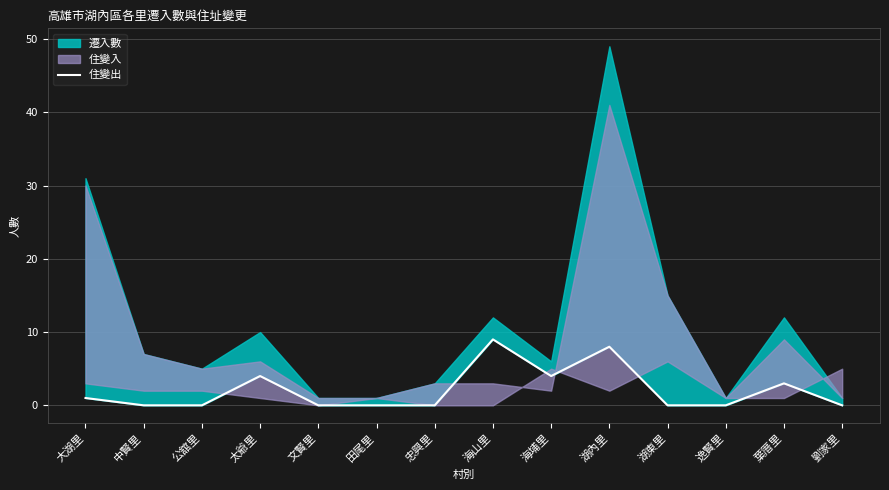

What is the label of the 8th point from the left?

海山里